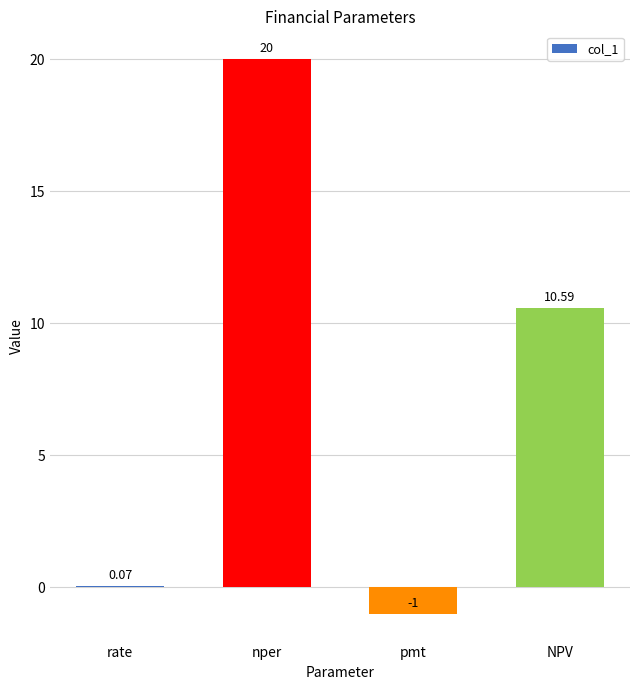

Is it true that the value at nper is 20.0?

True